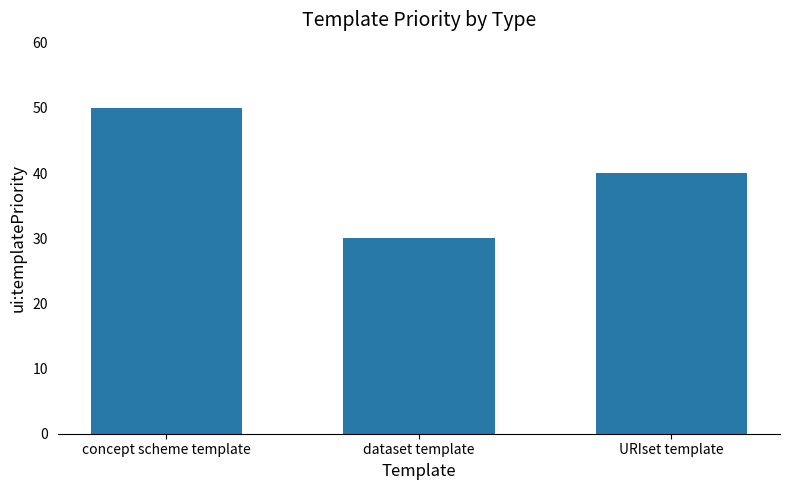

What is the change in value from concept scheme template to dataset template?

-20